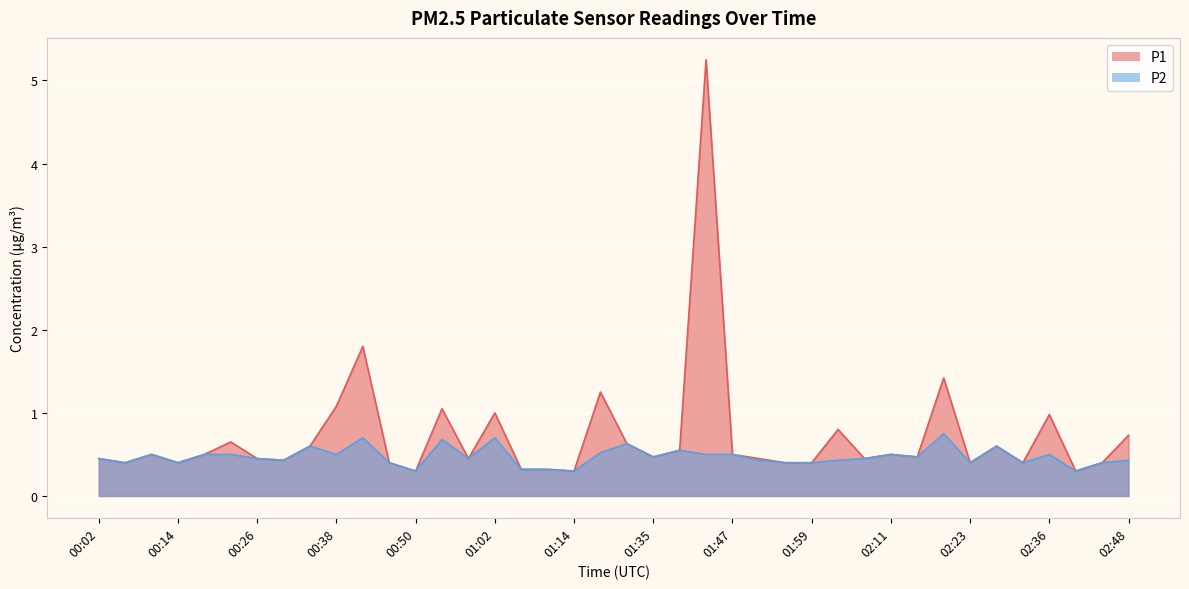

At which category does P2 reach its first local peak?

00:10